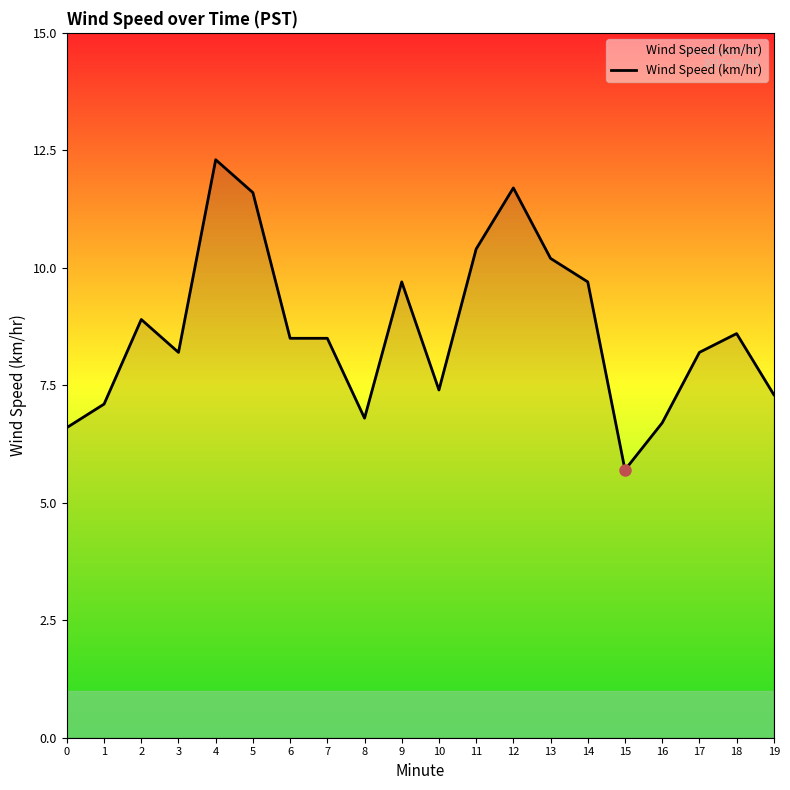

Between 18 and 4, which is larger?

4